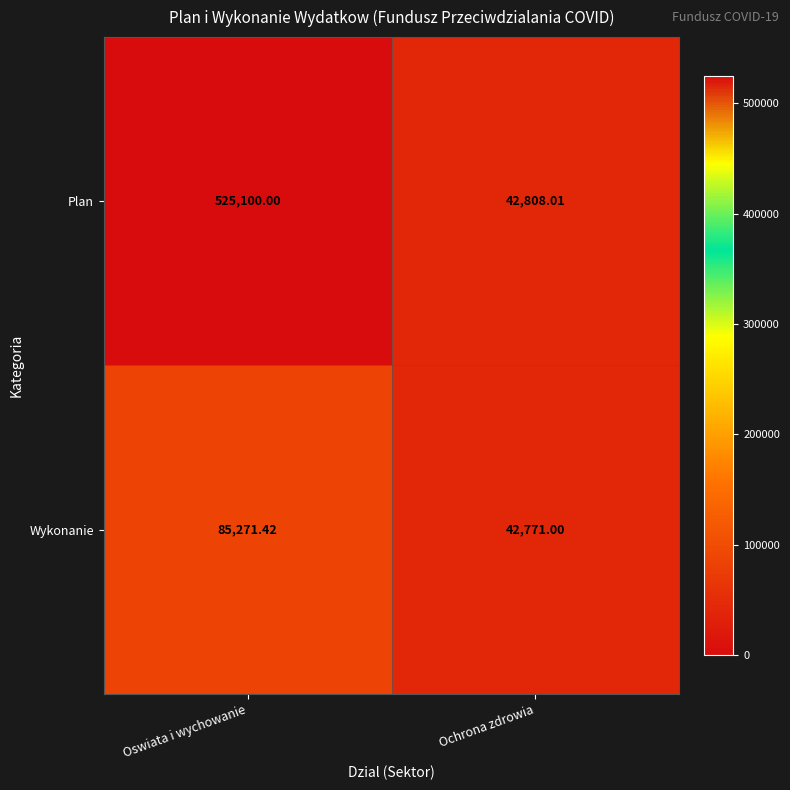

At which label is Plan closest to 283954?

Ochrona zdrowia